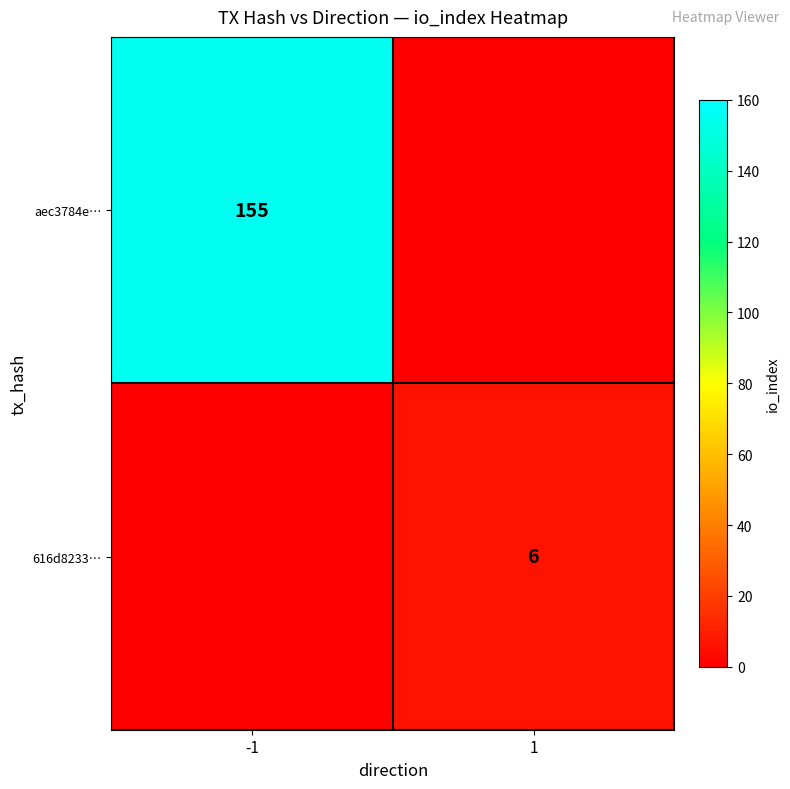

Is the value of aec3784e… at -1 greater than the value of 616d8233… at 1?

Yes